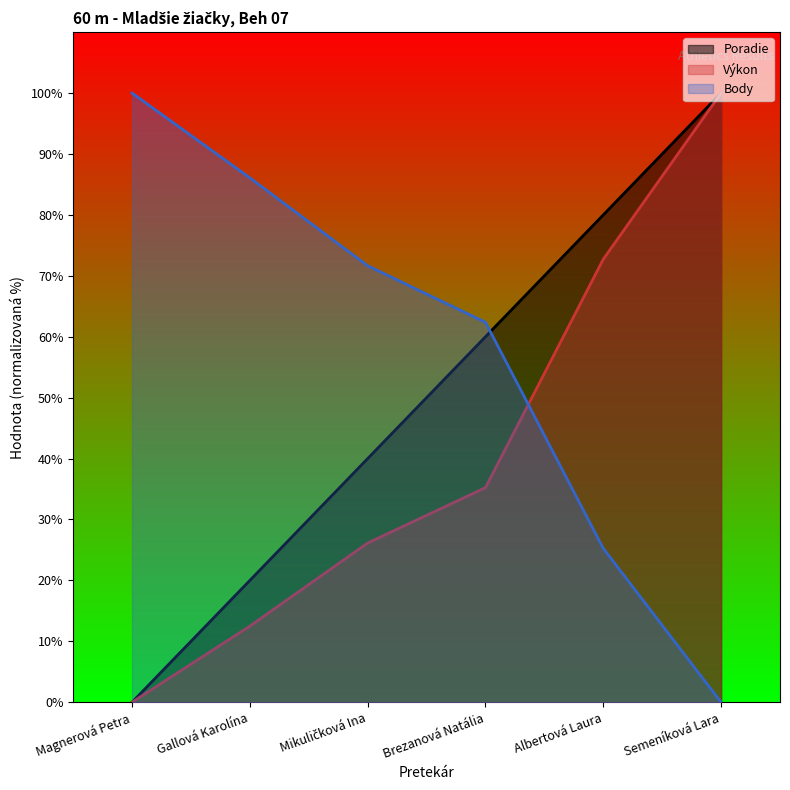

What is the sum of all Výkon values?

246.6